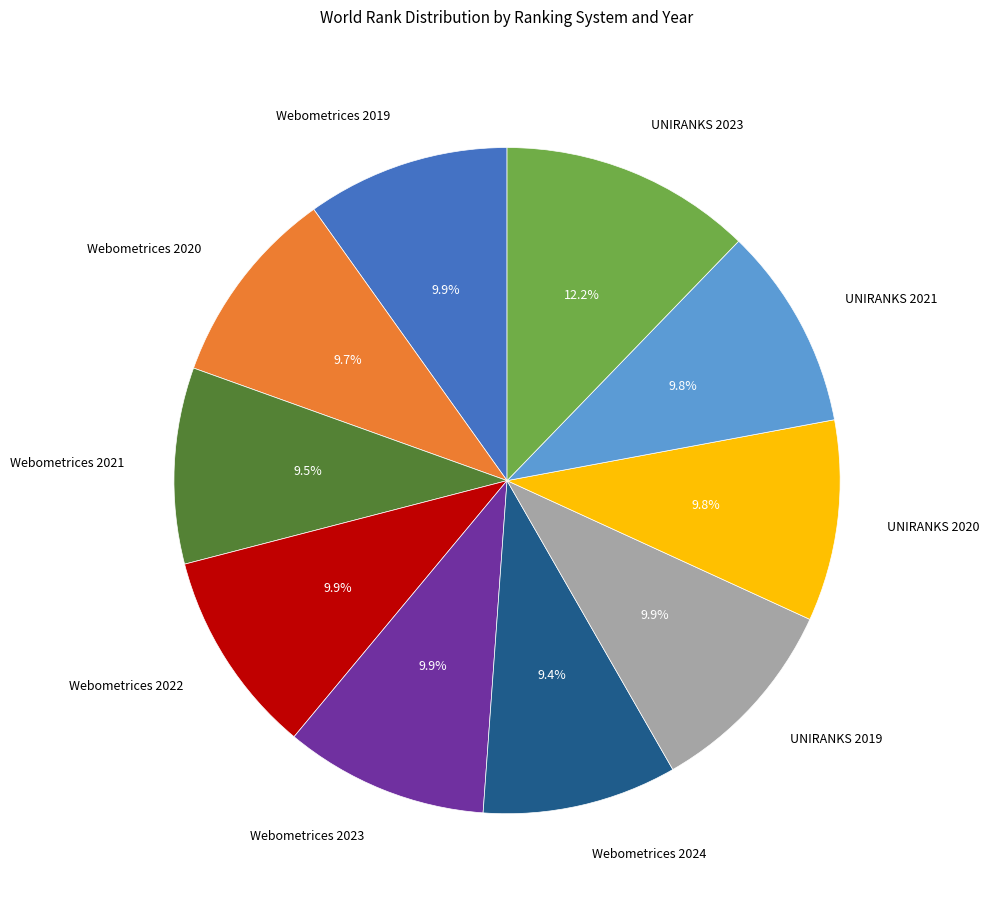

What percentage is the Webometrices 2020 slice, to the nearest percent?

10%